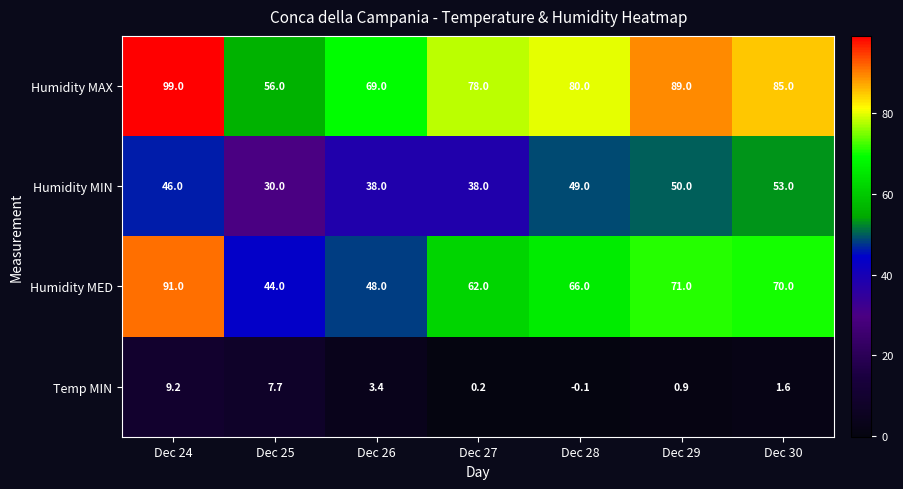

What is the greatest value displayed?

99.0